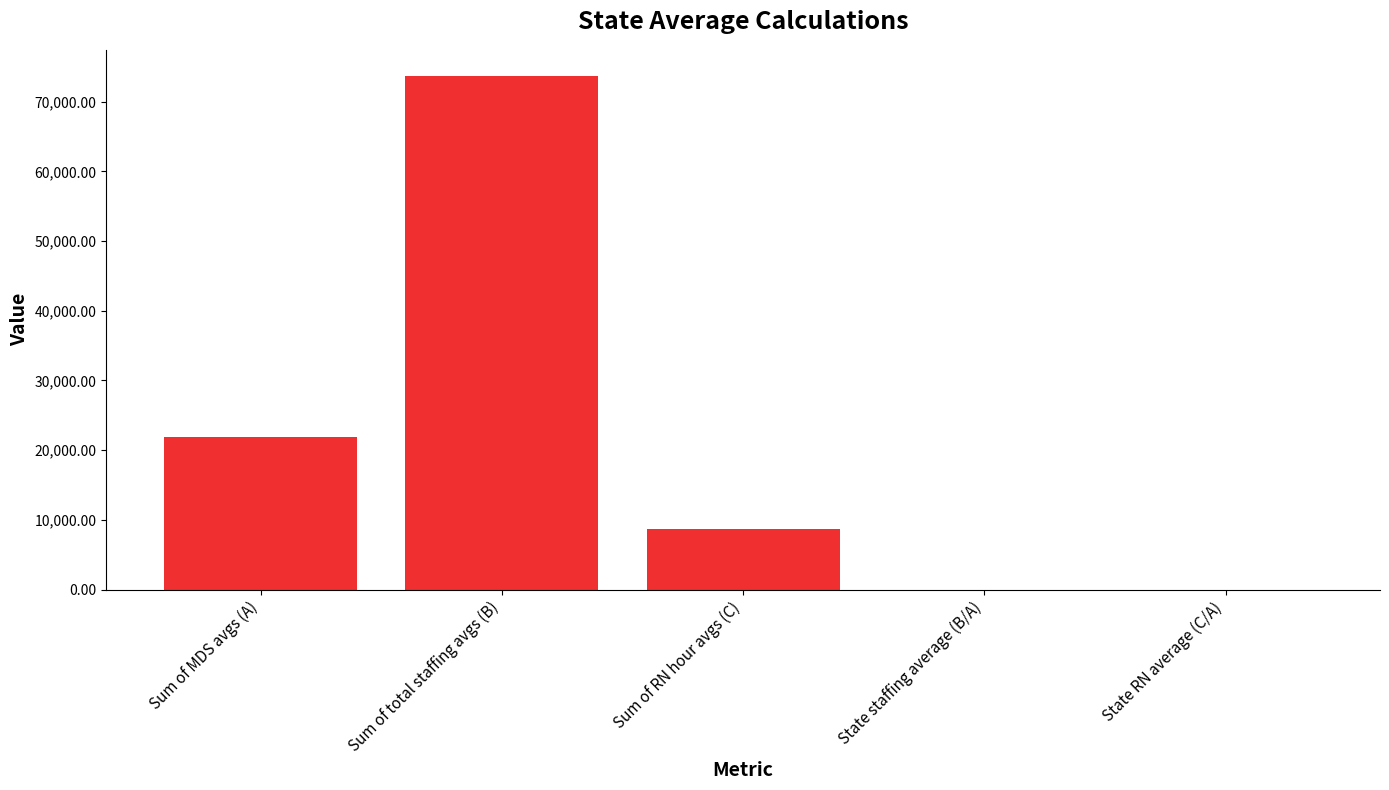

What is the sum of the values at Sum of total staffing avgs (B) and Sum of RN hour avgs (C)?

82393.0